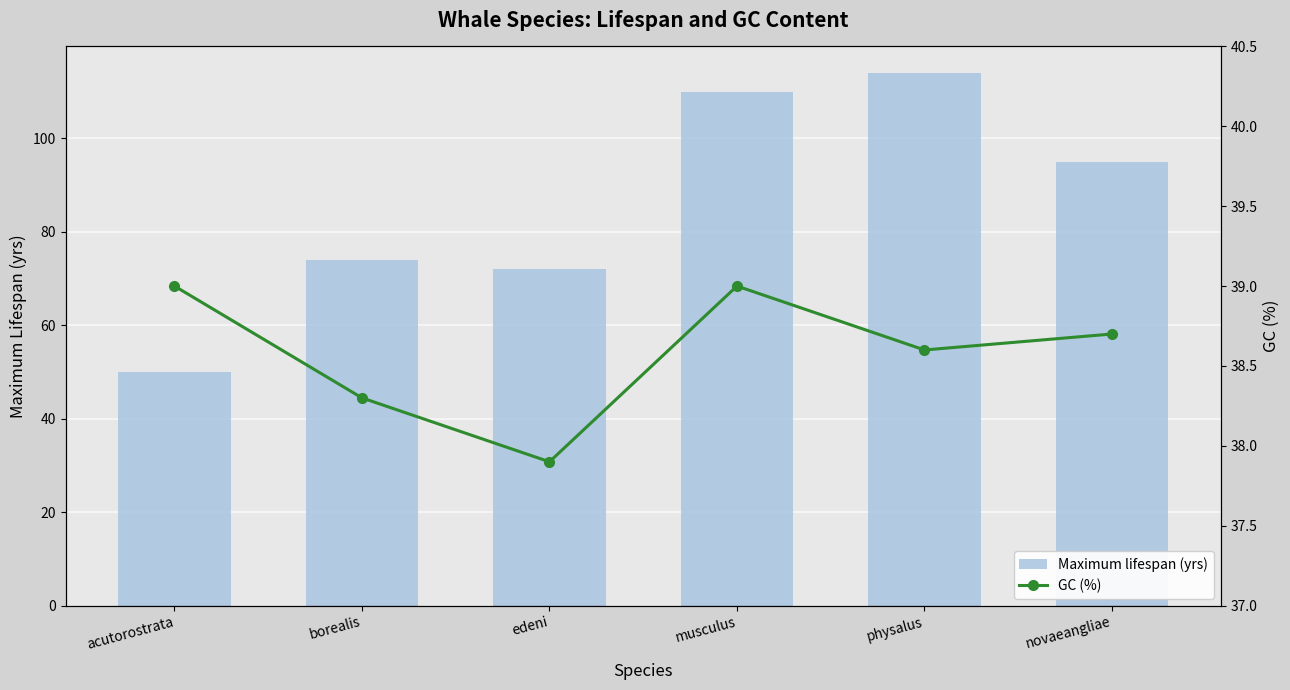

Reading left to right, what are all the values shown in this chart?

Maximum lifespan (yrs): 50.0	74.0	72.0	110.0	114.0	95.0
GC (%): 39.0	38.3	37.9	39.0	38.6	38.7